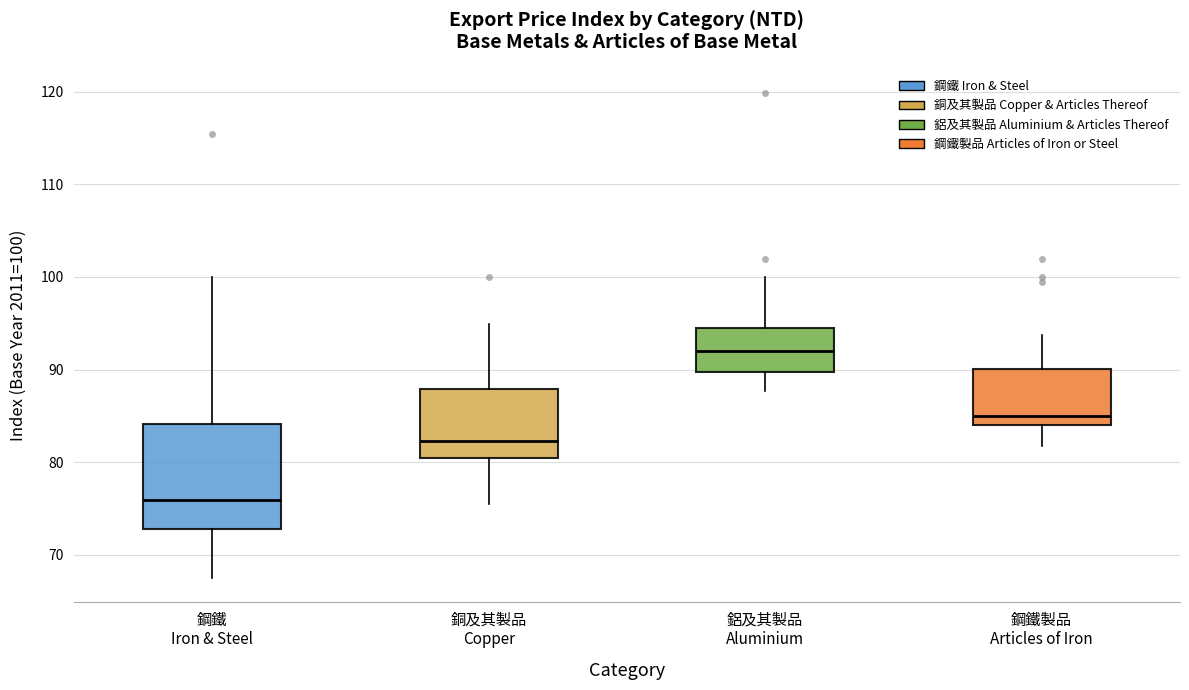

Where does the lower whisker of the box for 鋁及其製品 Aluminium end on the y-axis? The values are not printed on the chart, so give them approximately, as read against the axis.

88